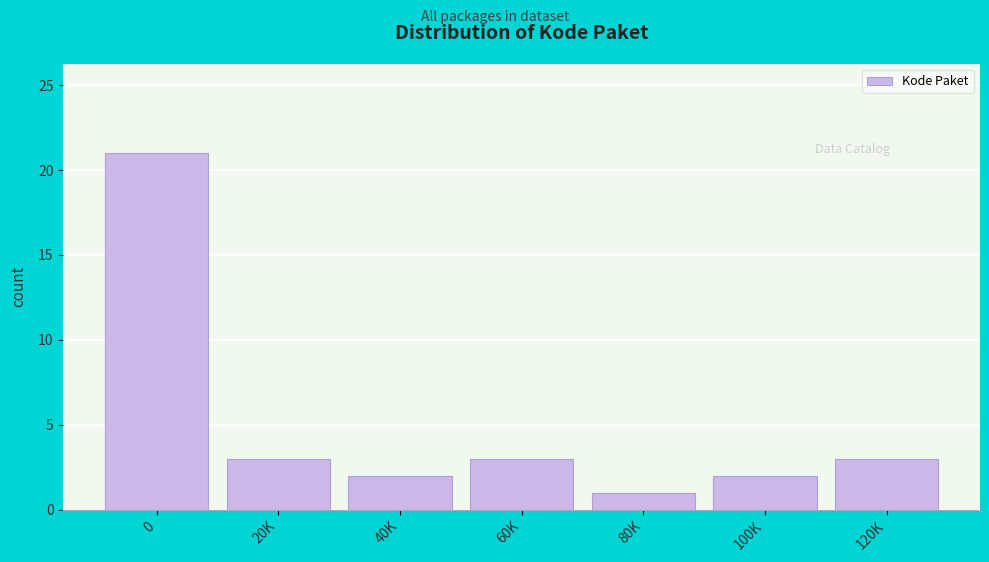

Reading left to right, extract all data points from this chart.

0=21	20K=3	40K=2	60K=3	80K=1	100K=2	120K=3